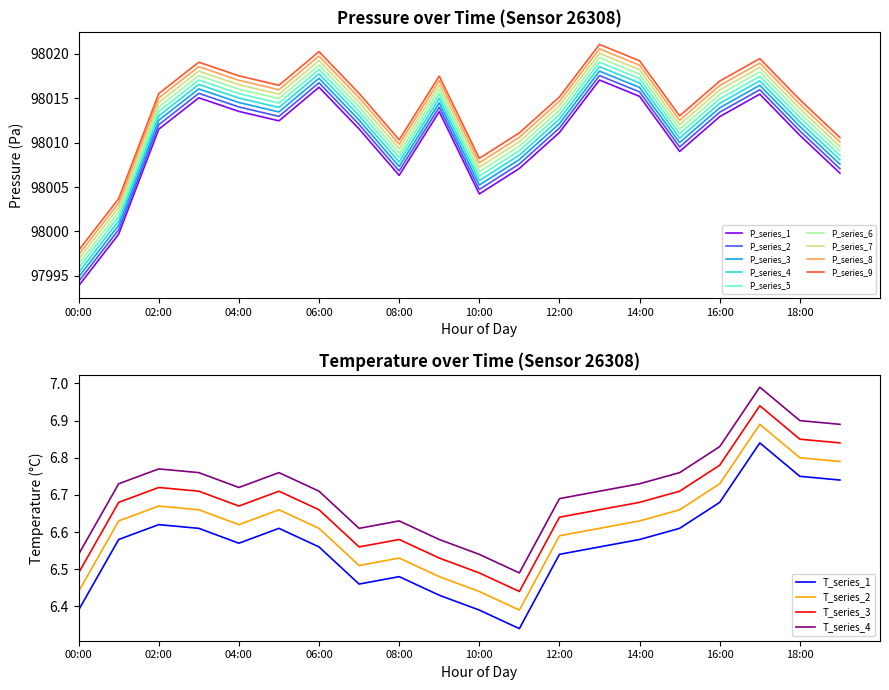

Reading left to right, what are all the values shown in this chart?

pressure: 97993.9	97999.7	98011.5	98015.0	98013.5	98012.4	98016.2	98011.5	98006.3	98013.5	98004.2	98007.1	98011.1	98017.0	98015.2	98009.0	98012.9	98015.4	98010.8	98006.6
temperature: 6.4	6.6	6.6	6.6	6.6	6.6	6.6	6.5	6.5	6.4	6.4	6.3	6.5	6.6	6.6	6.6	6.7	6.8	6.8	6.7